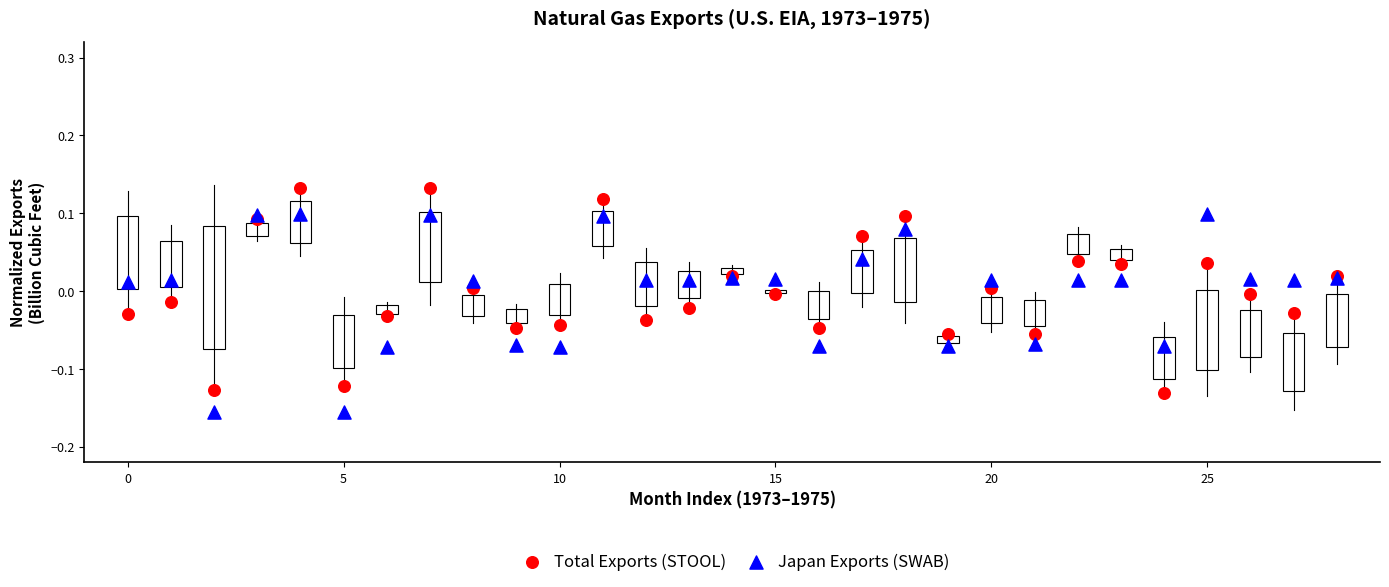

Which series reaches the maximum Y coordinate?

Total Exports (STOOL)